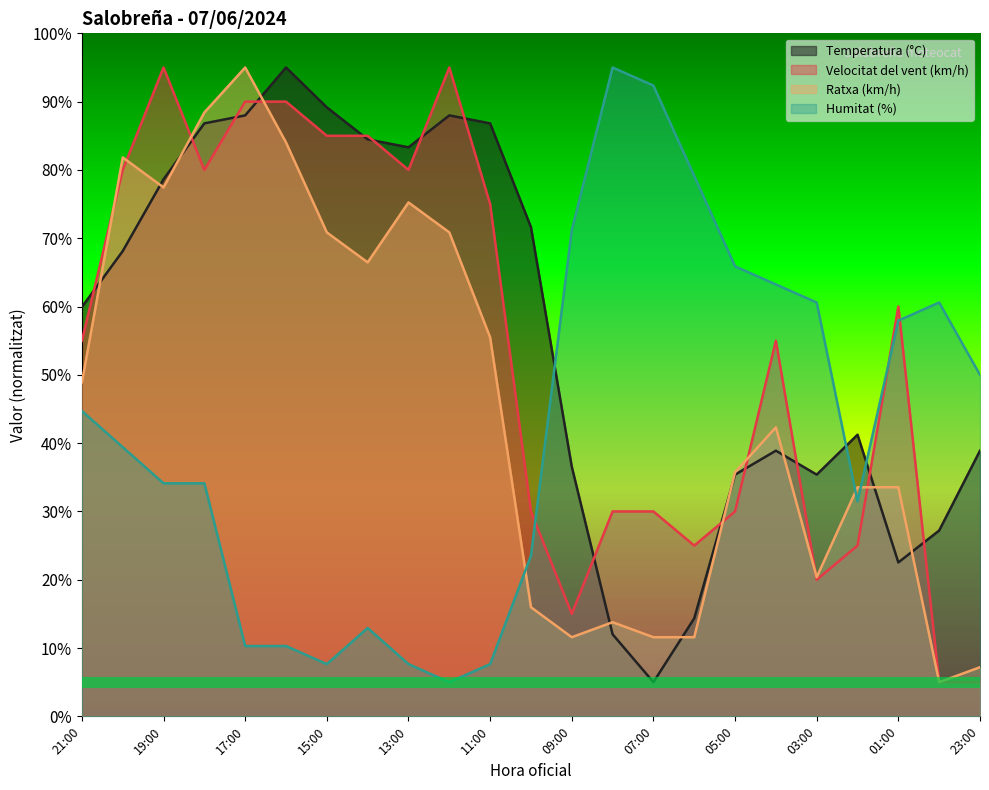

Is it true that Humitat (%) equals 11.8 at 13:00?

False